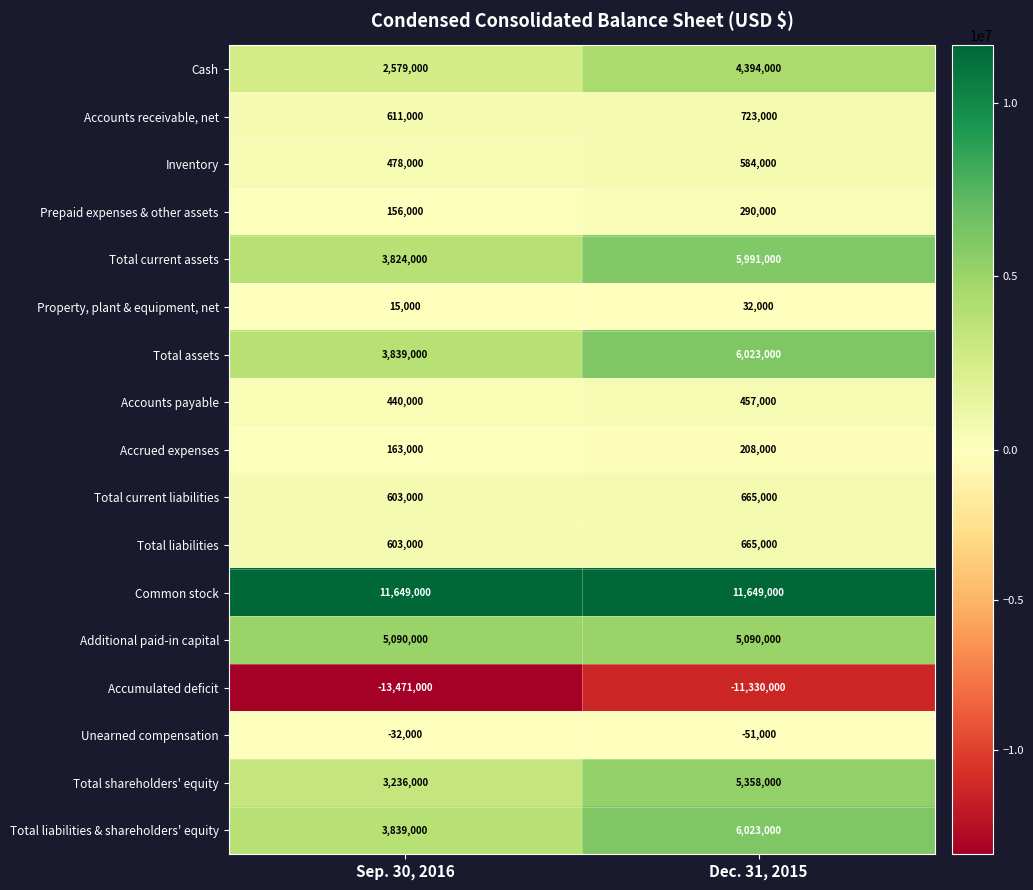

Rank the categories by Prepaid expenses & other assets value from highest to lowest.

Dec. 31, 2015, Sep. 30, 2016